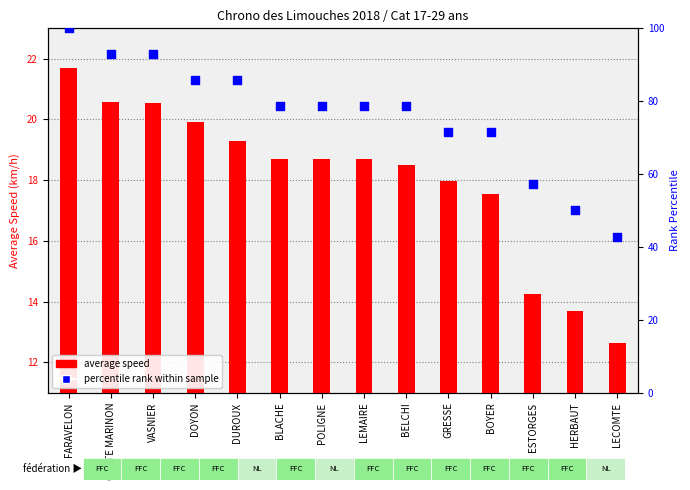

What are all the series names shown in the legend?

average speed, percentile rank within sample